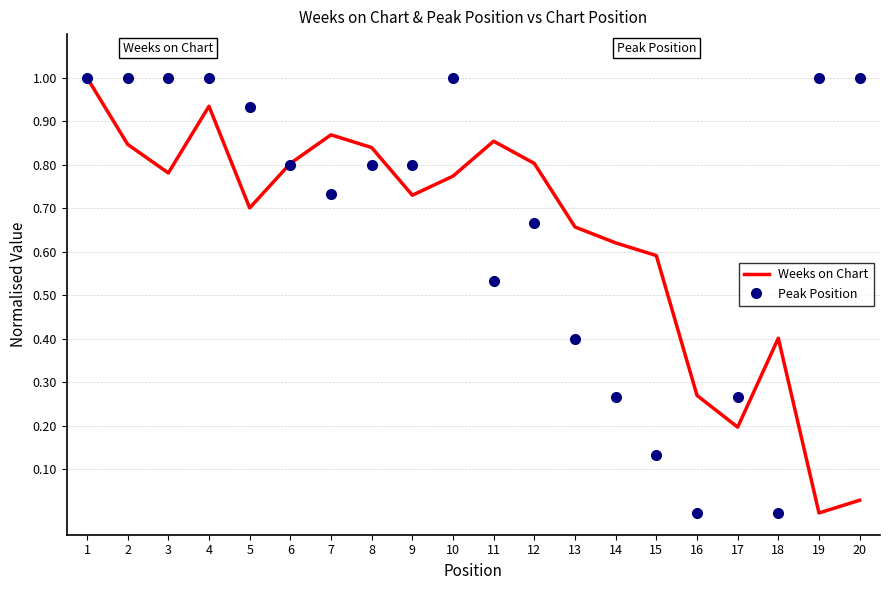

How many categories are shown in the chart?

20